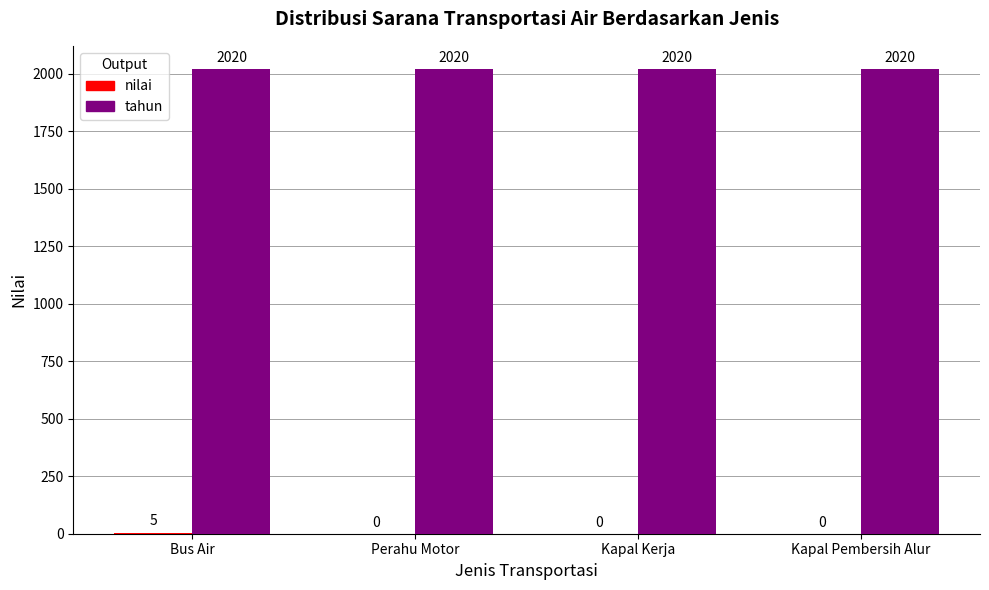

At which category is the sum across all series the highest?

Bus Air